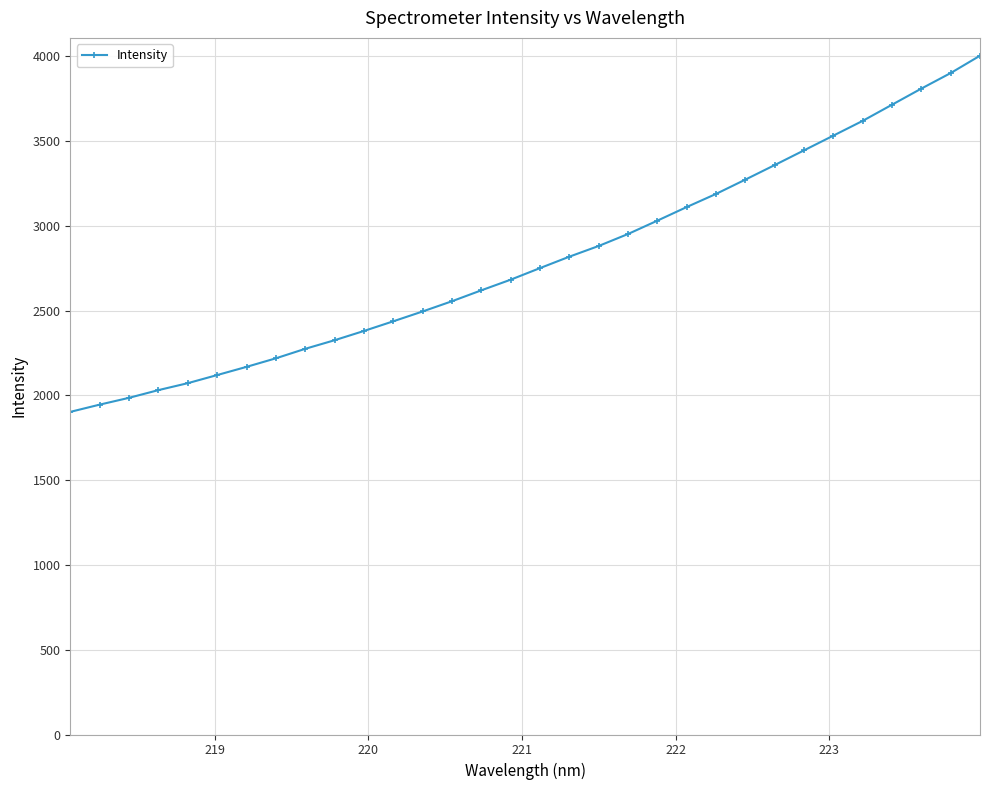

Count the number of values greater than 2751.

16